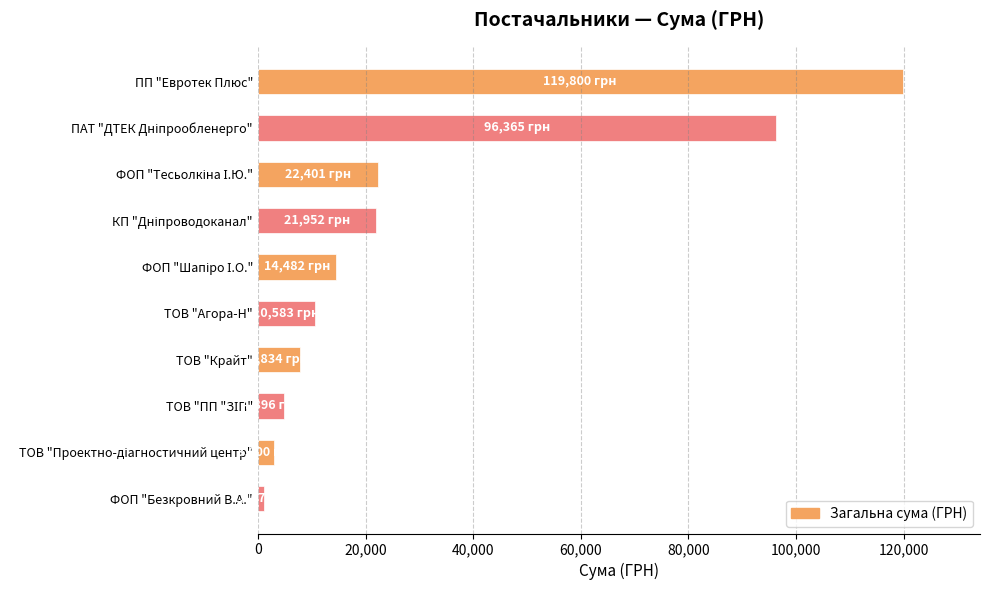

What is the value of the 4th bar from the top?

21952.0